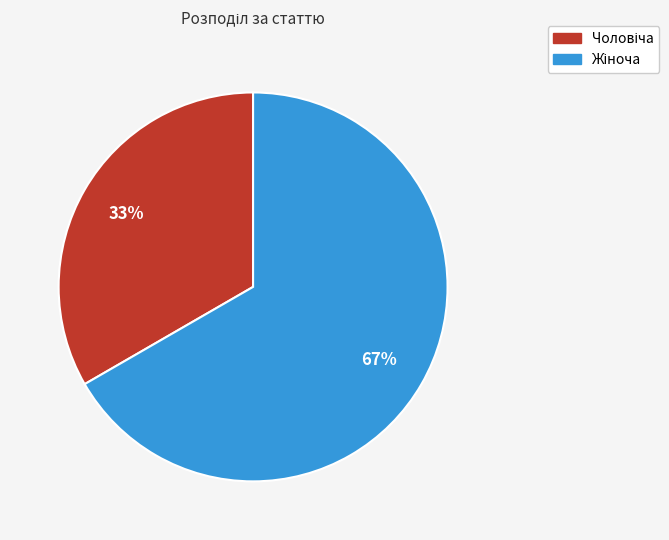

How many slices are in this pie chart?

2